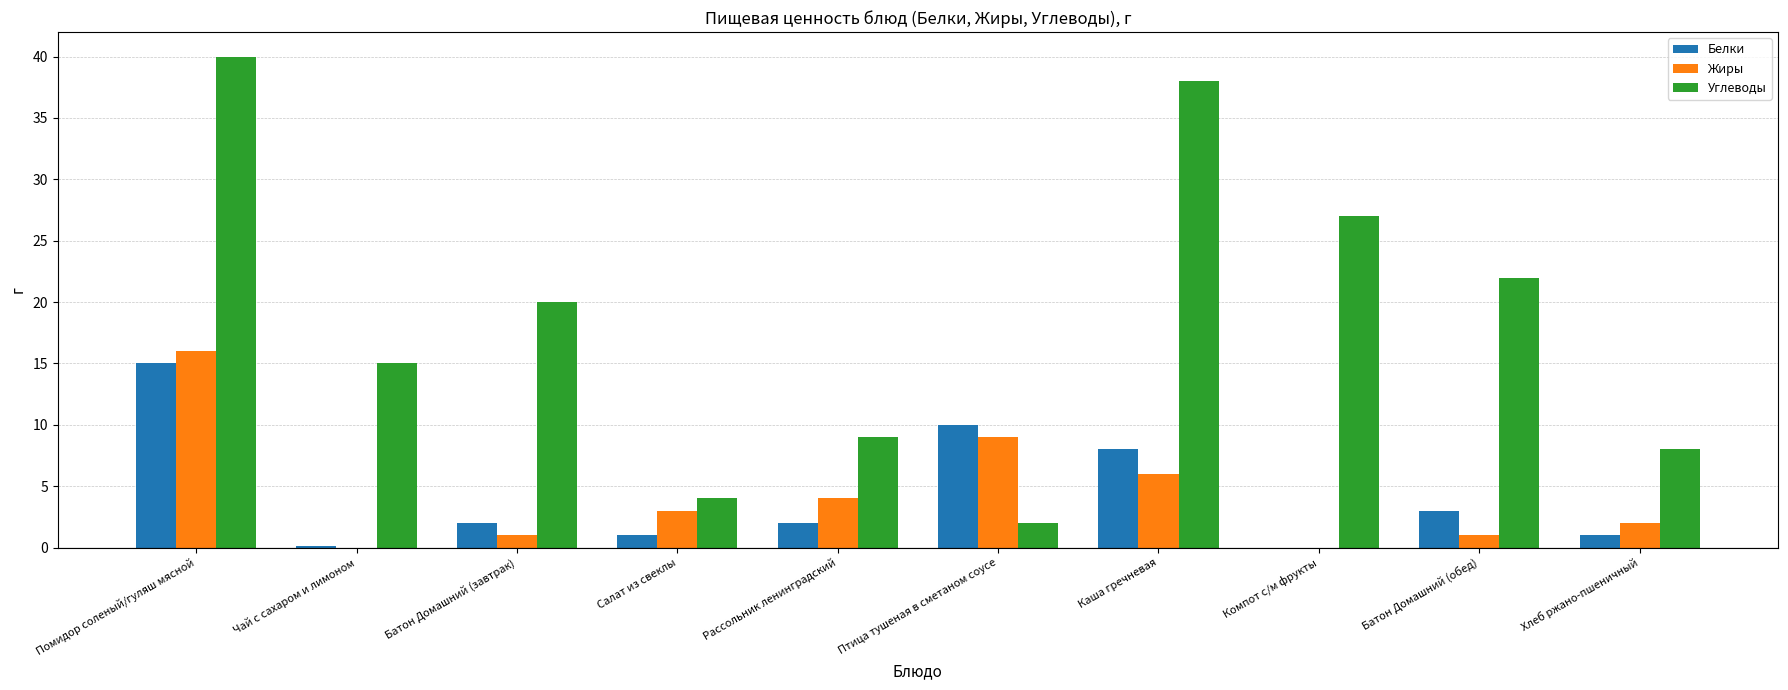

Which series changed the most between Рассольник ленинградский and Компот с/м фрукты?

Углеводы